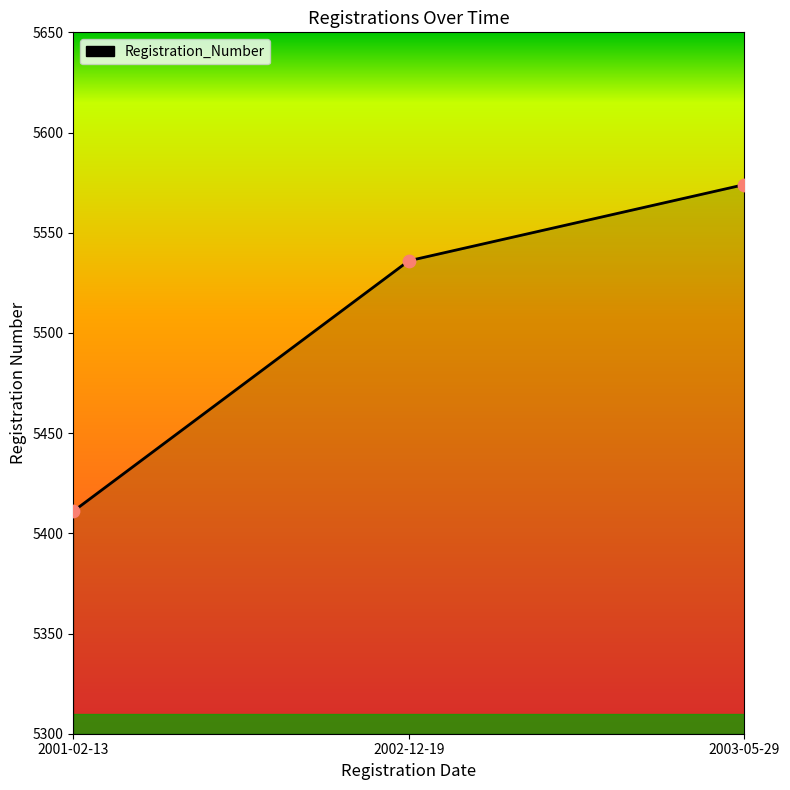

What is the change in value from 2001-02-13 to 2003-05-29?

+163